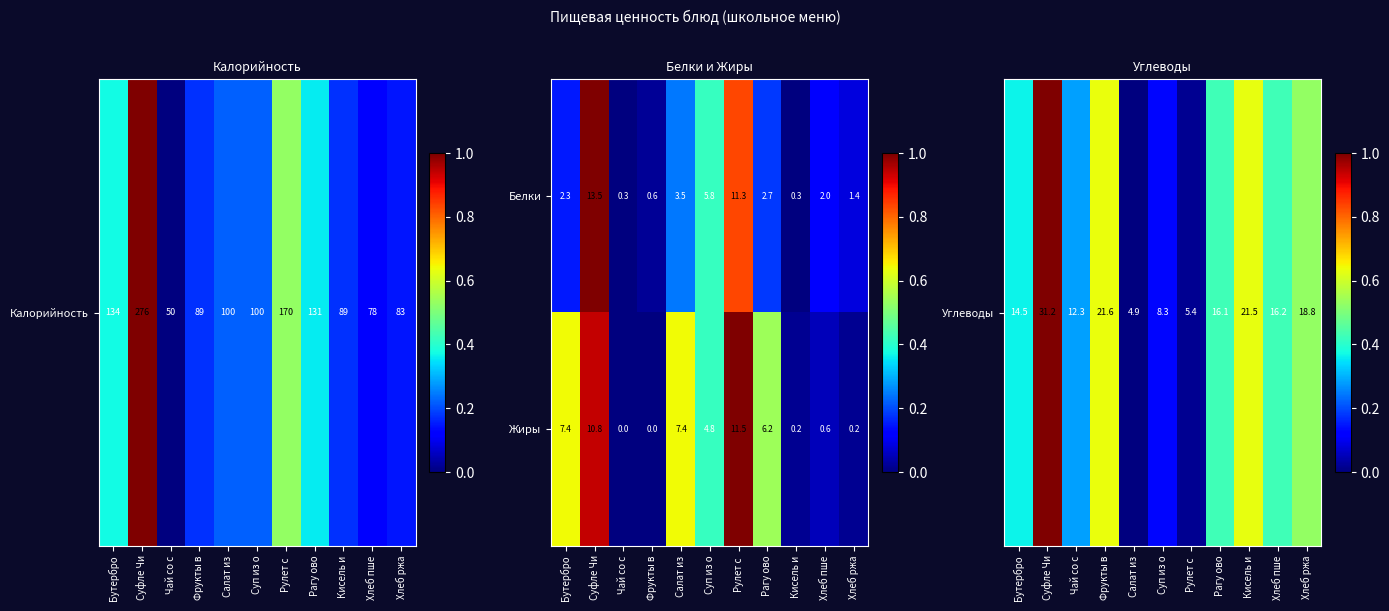

What is the difference between the highest and lowest values at Бутербро?

5.1